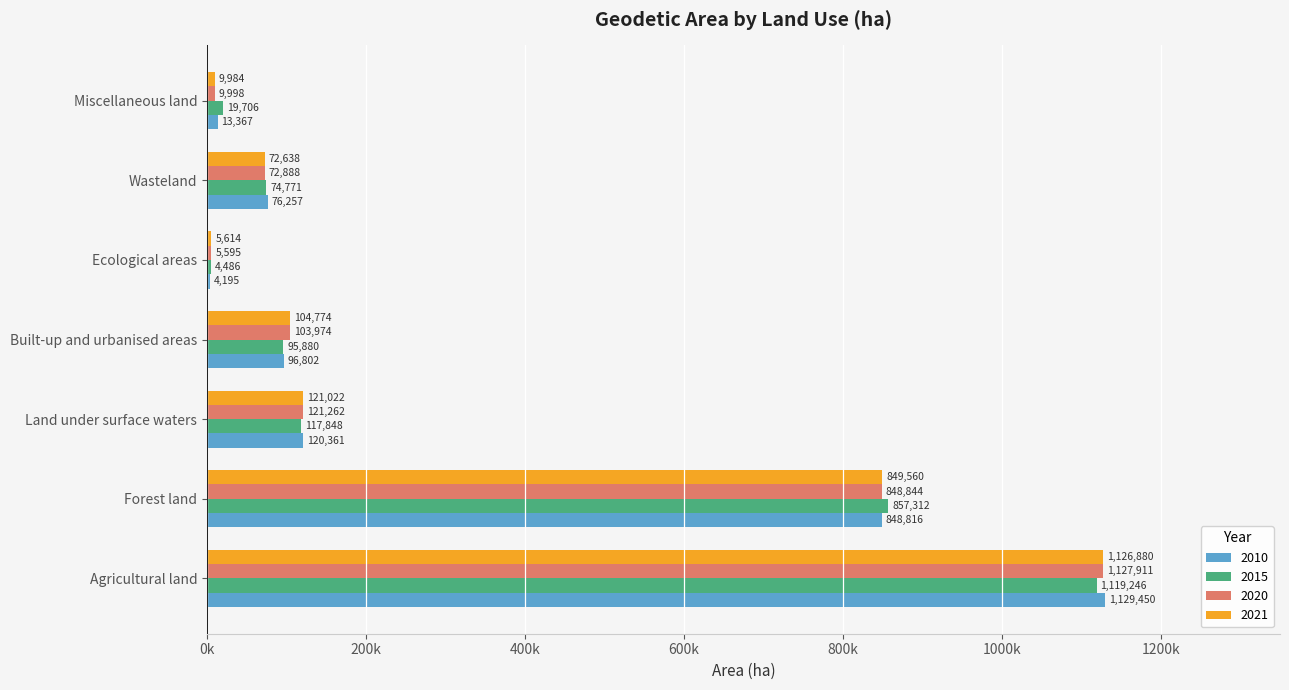

What are all the series names shown in the legend?

2010, 2015, 2020, 2021